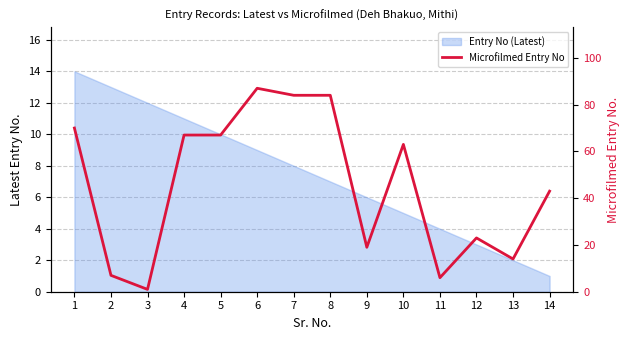

Which category has the lowest value across all series?

3